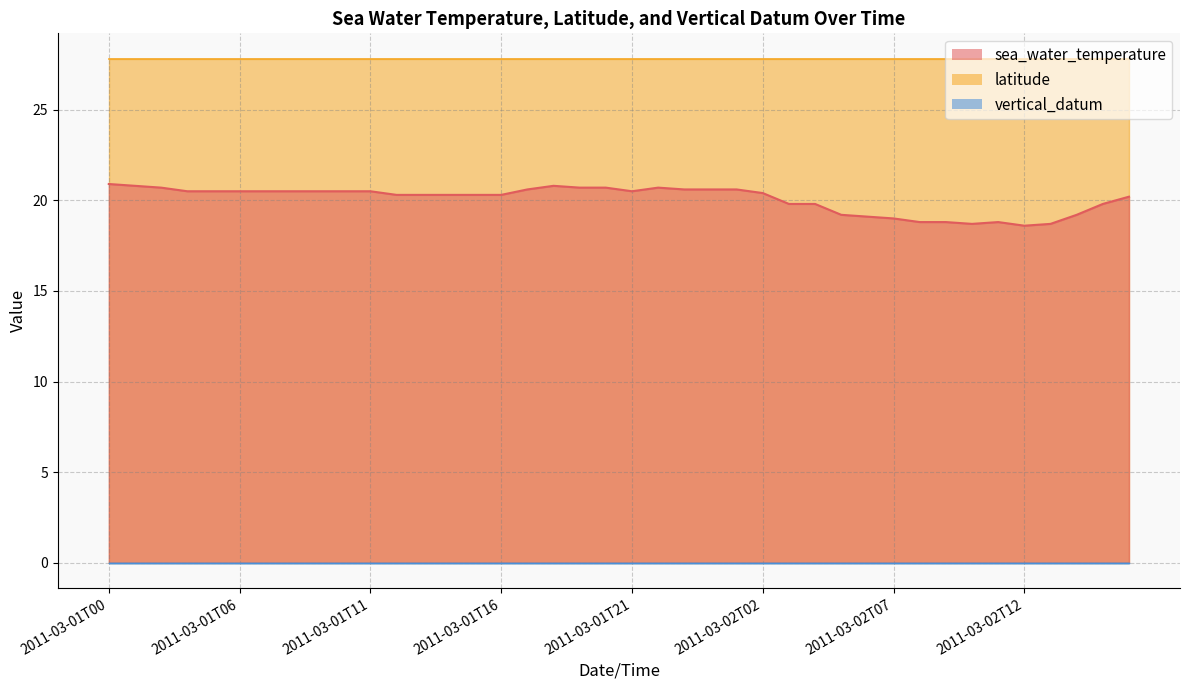

What is the total value across all series at 2011-03-02T14?

47.0